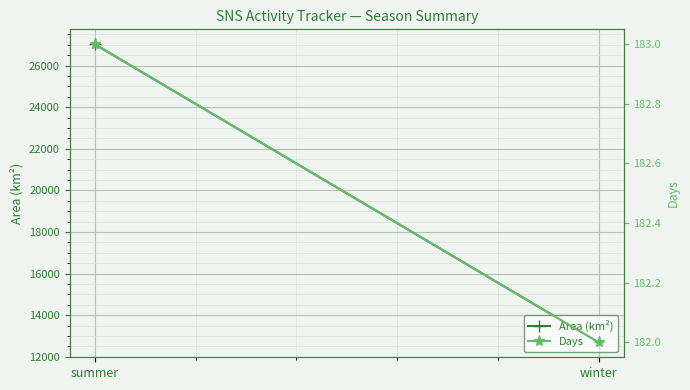

What is the difference between the Days values at winter and summer?

1